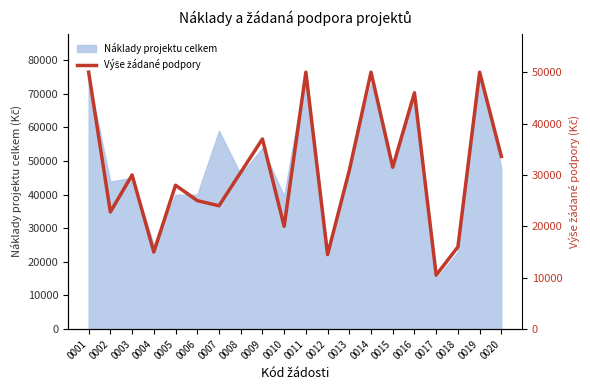

True or false: the data shows 14500 at 0012.

True